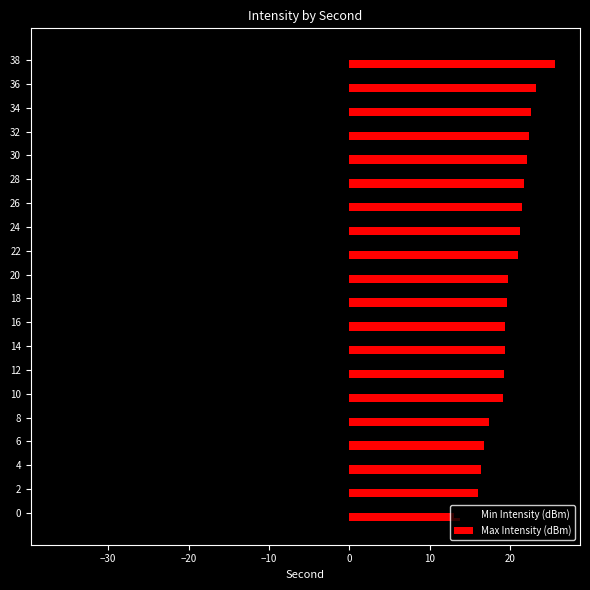

The Min Intensity (dBm) series shows -36.5 at 0. True or false?

True